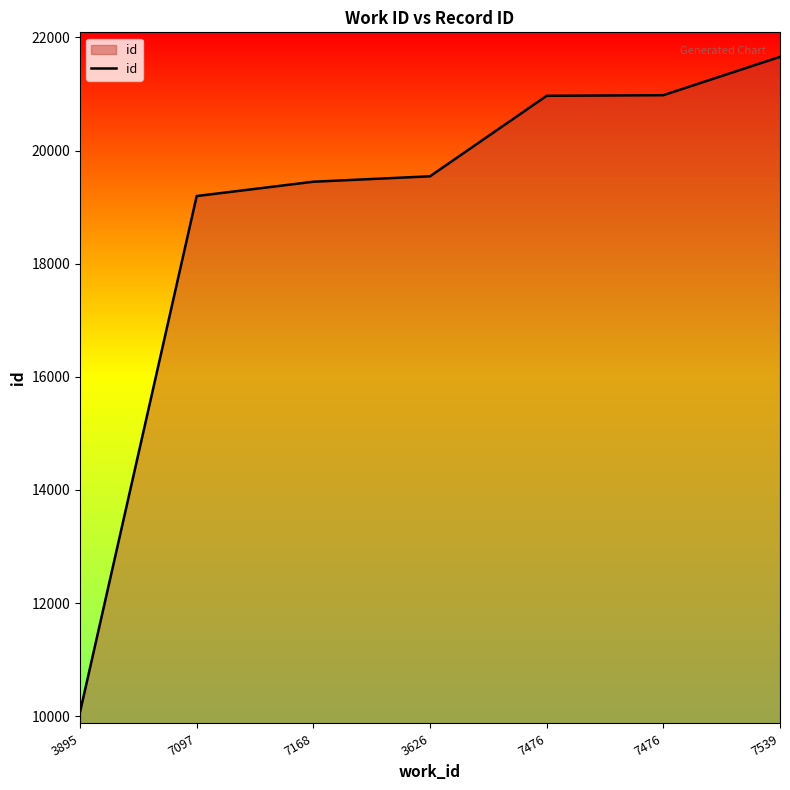

What is the smallest value displayed?

10073